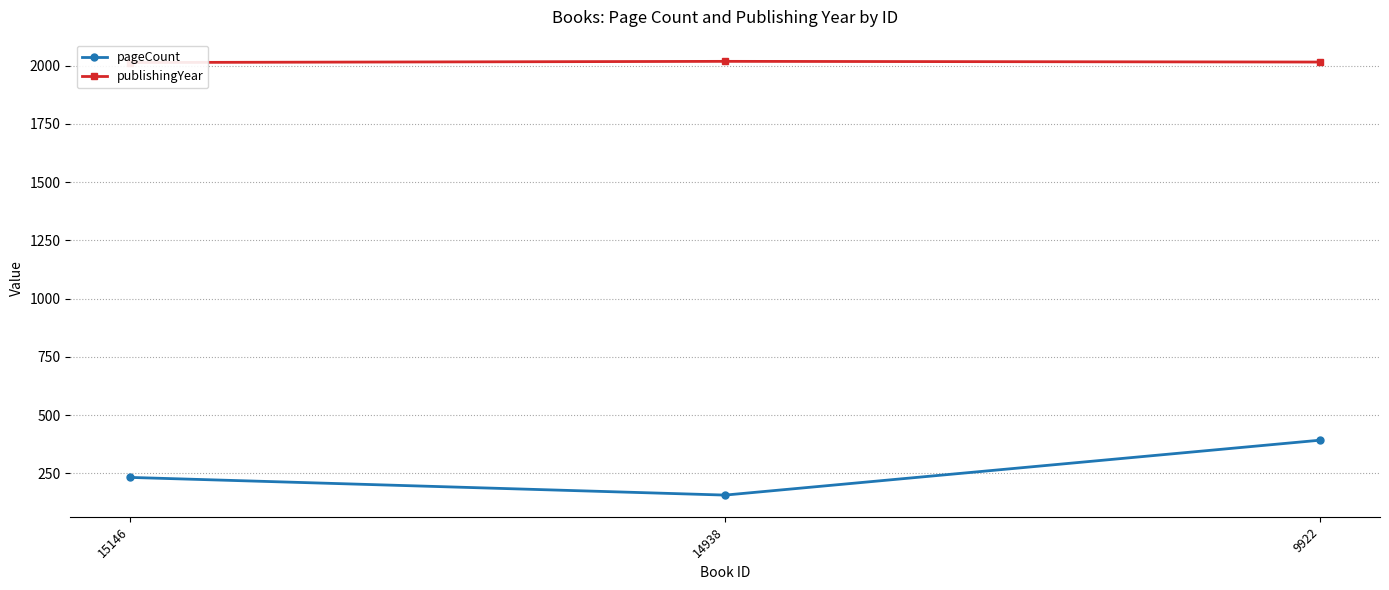

Reading right to left, list all the values displayed in this chart.

pageCount: 9922=392	14938=156	15146=232
publishingYear: 9922=2016	14938=2019	15146=2014